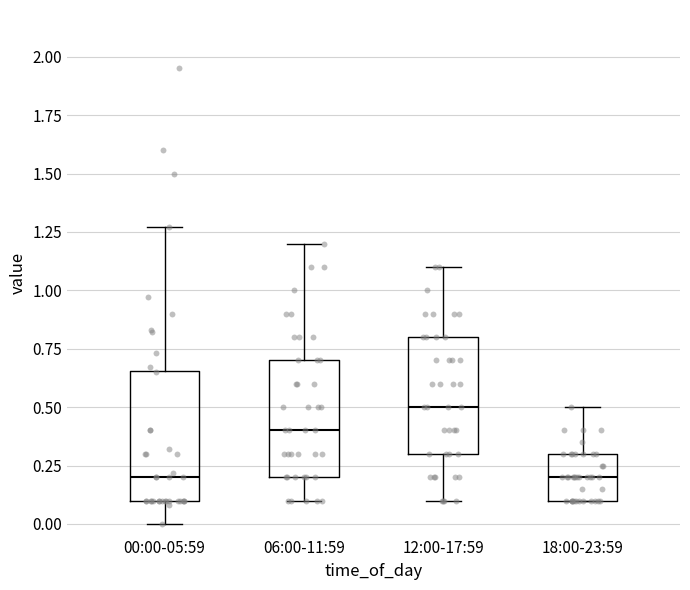

Reading left to right, transcribe this box plot: for each box, give where its median line is, the range the box spans, and where its two whiskers end, as read against the y-axis. The values are not printed on the chart, so give them approximately, as read against the axis.

00:00-05:59: median 0.20, box 0.10 to 0.65, whiskers 0.00 to 1.25
06:00-11:59: median 0.40, box 0.20 to 0.70, whiskers 0.10 to 1.20
12:00-17:59: median 0.50, box 0.30 to 0.80, whiskers 0.10 to 1.10
18:00-23:59: median 0.20, box 0.10 to 0.30, whiskers 0.10 to 0.50